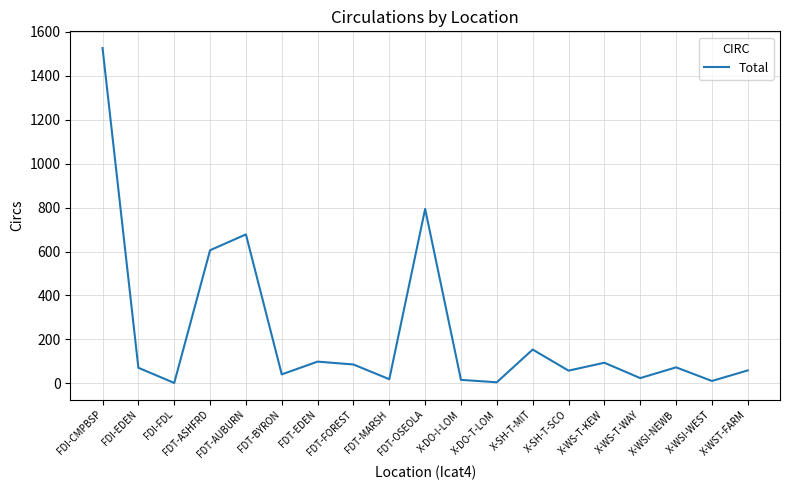

What position from the right is X-WS-T-WAY?

4